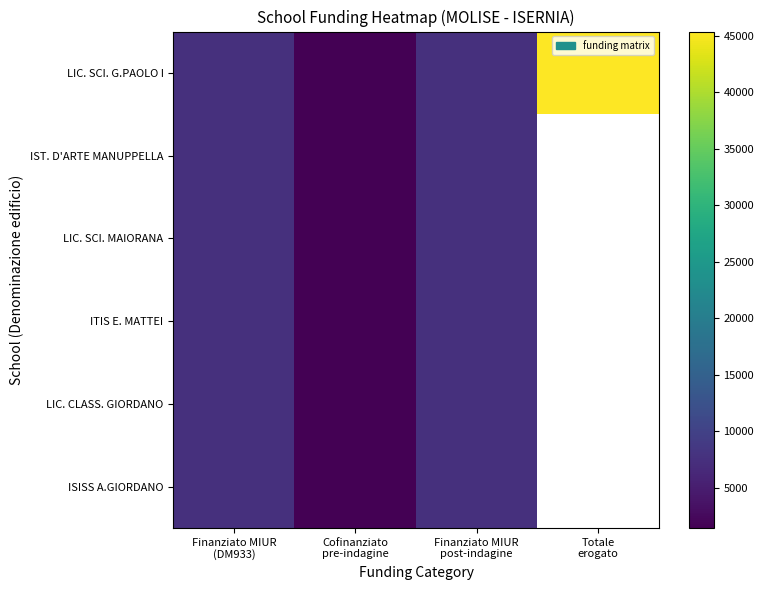

At which category is the sum across all series the highest?

Finanziato MIUR
(DM933)